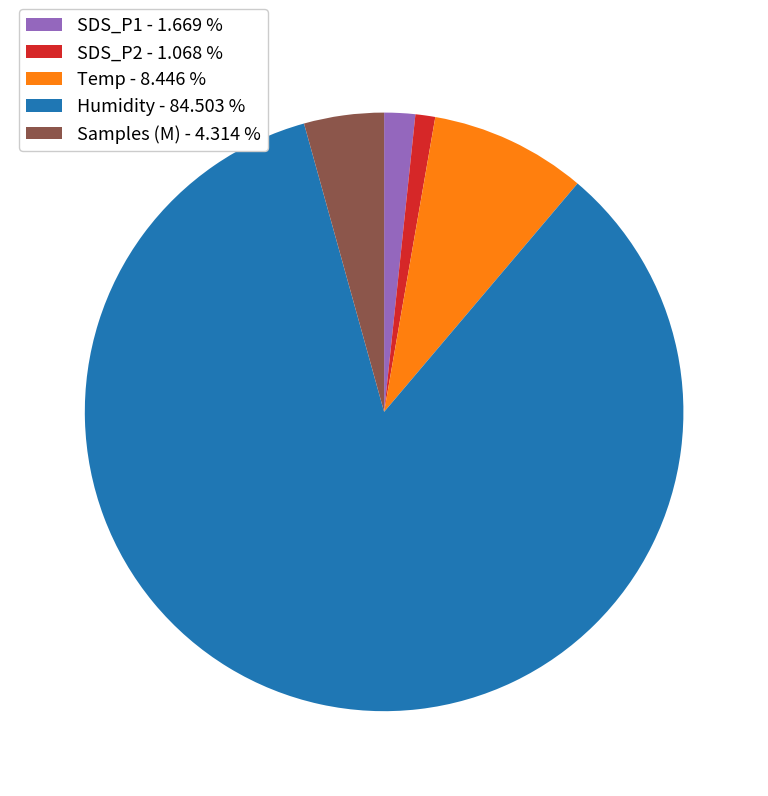

What is the ratio of the value at Samples to the value at SDS_P1?

2.6